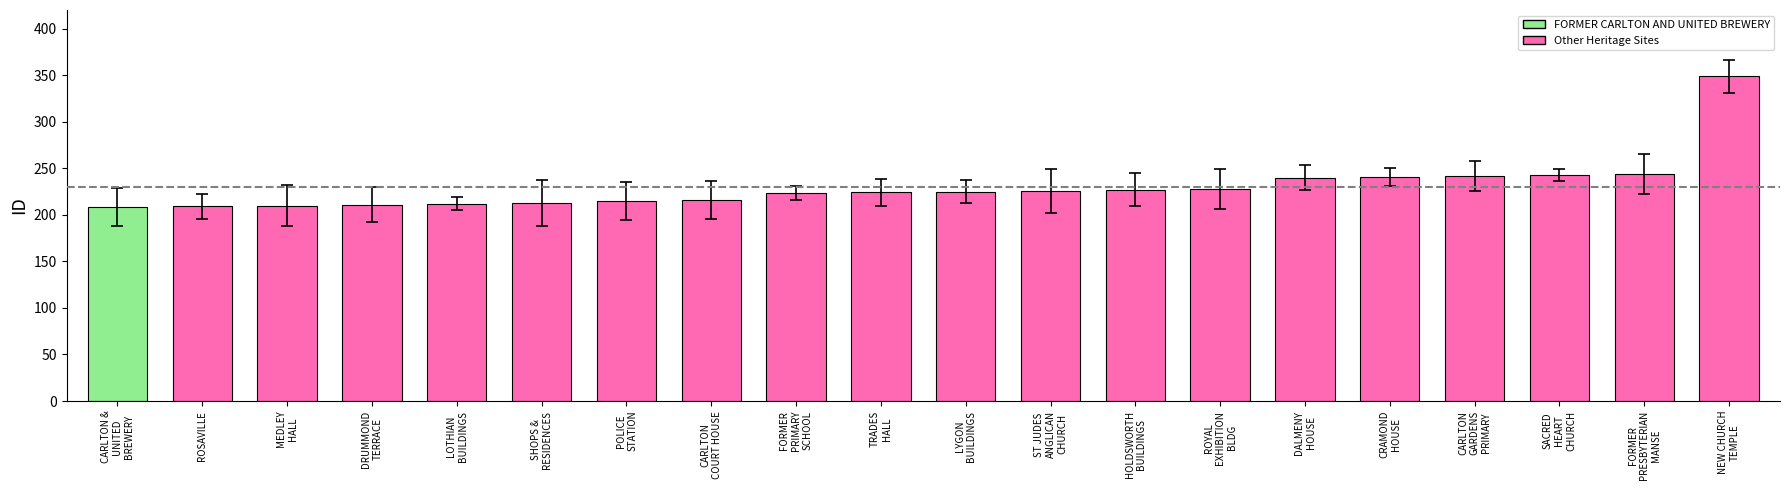

What is the label of the 6th bar from the left?

SHOPS &
RESIDENCES